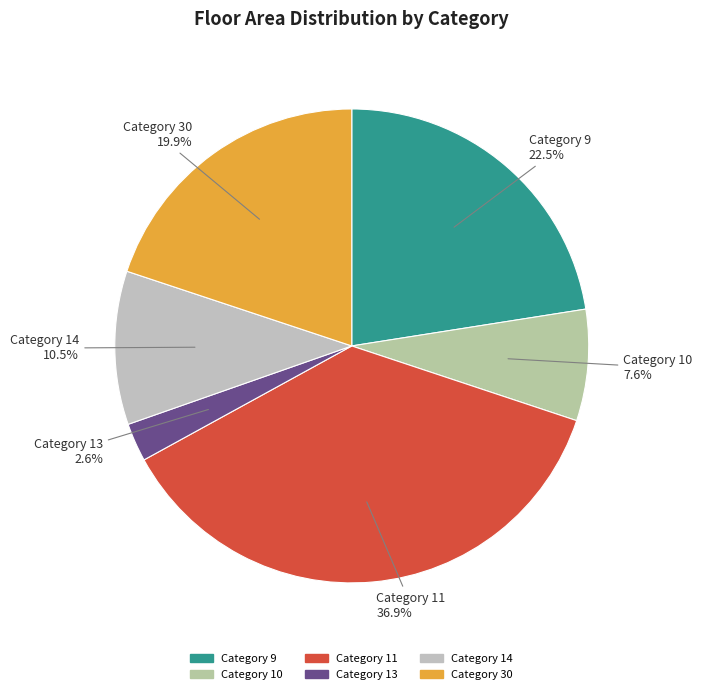

Count the number of slices in the pie.

6